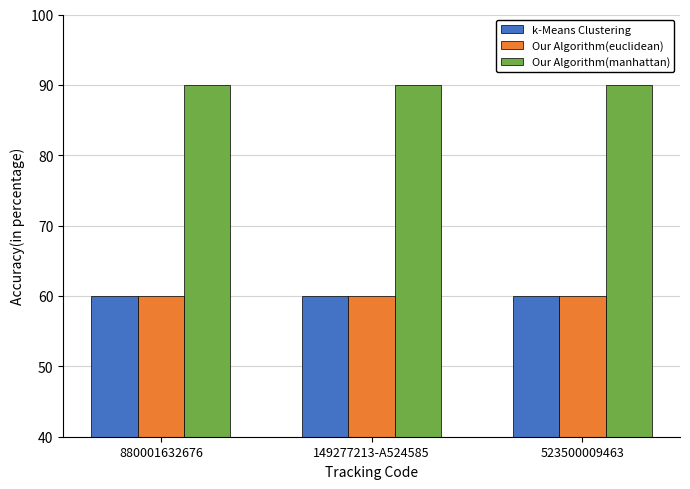

At how many categories does at least one series exceed 76?

3